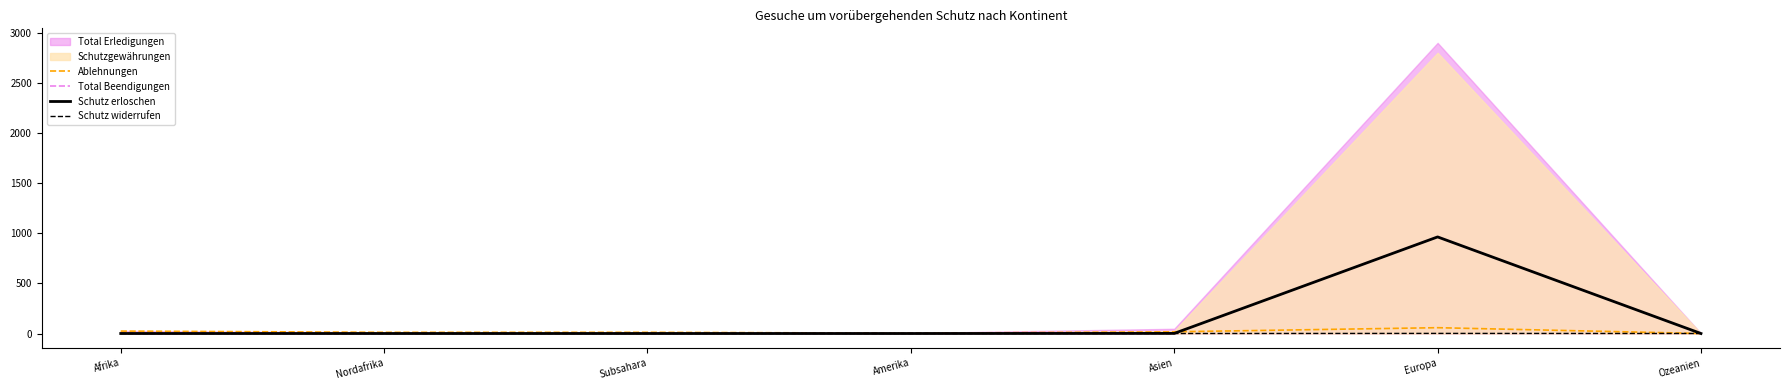

The value of Ablehnungen at Afrika is 17. True or false?

False